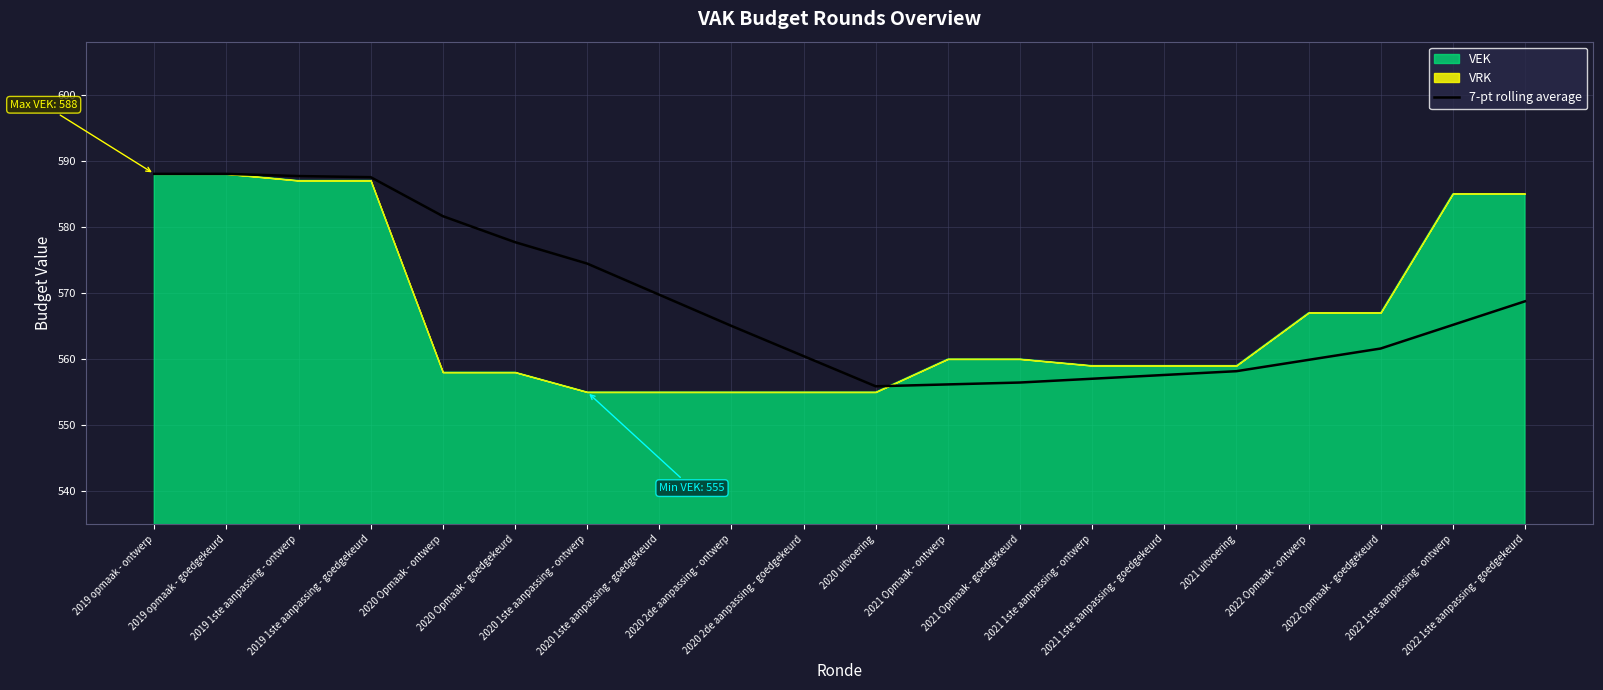

Approximately how many times larger is the value at 2021 1ste aanpassing - goedgekeurd compared to 2020 2de aanpassing - goedgekeurd?

1.0